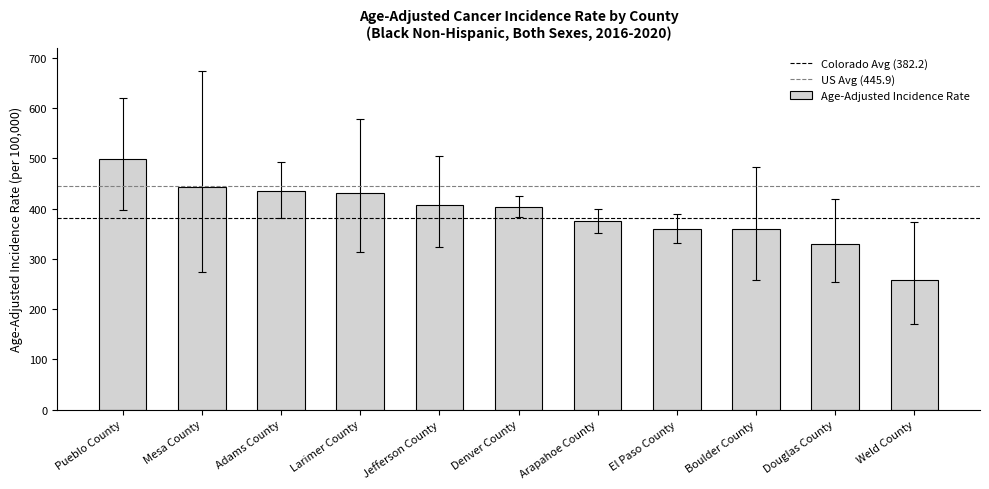

Which category has the highest value across all series?

Pueblo County